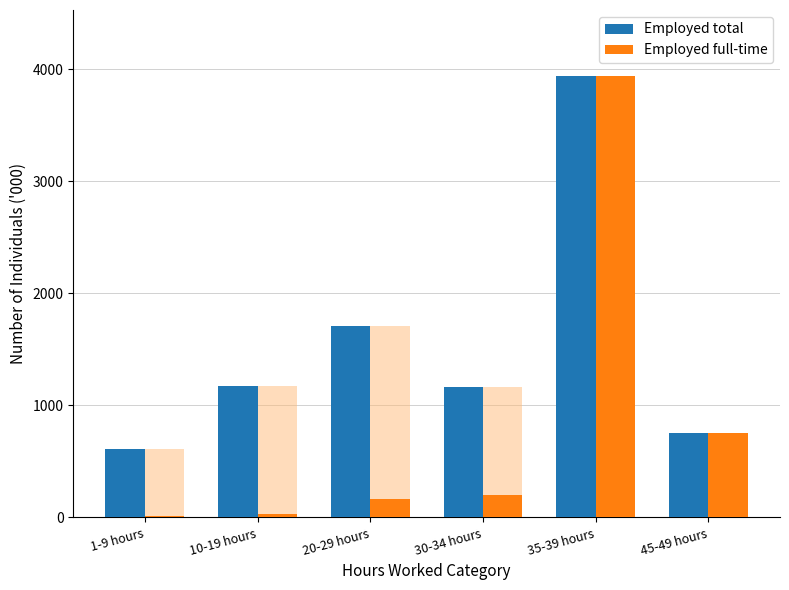

What is the difference between the maximum and minimum values in the Employed total series?

3329.2